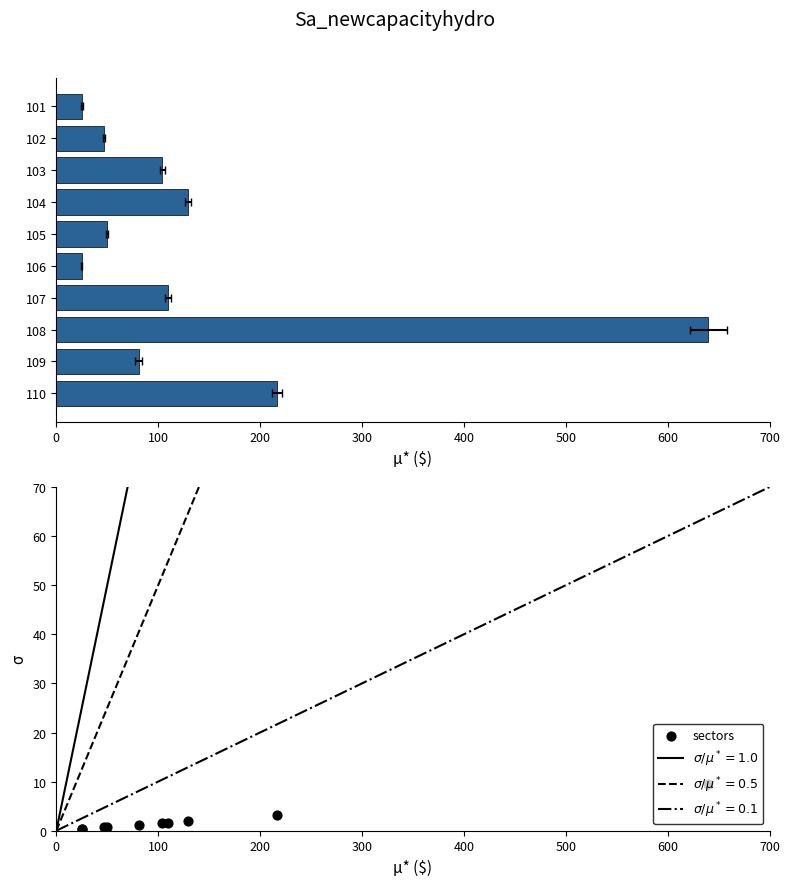

What is the total value across all series at 200?

105.5